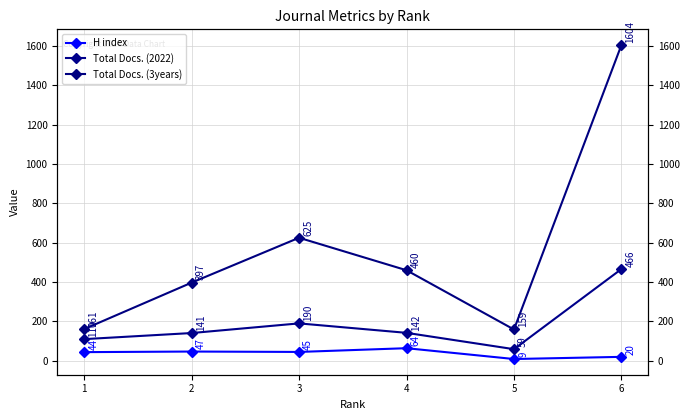

Does the chart have visible grid lines?

Yes